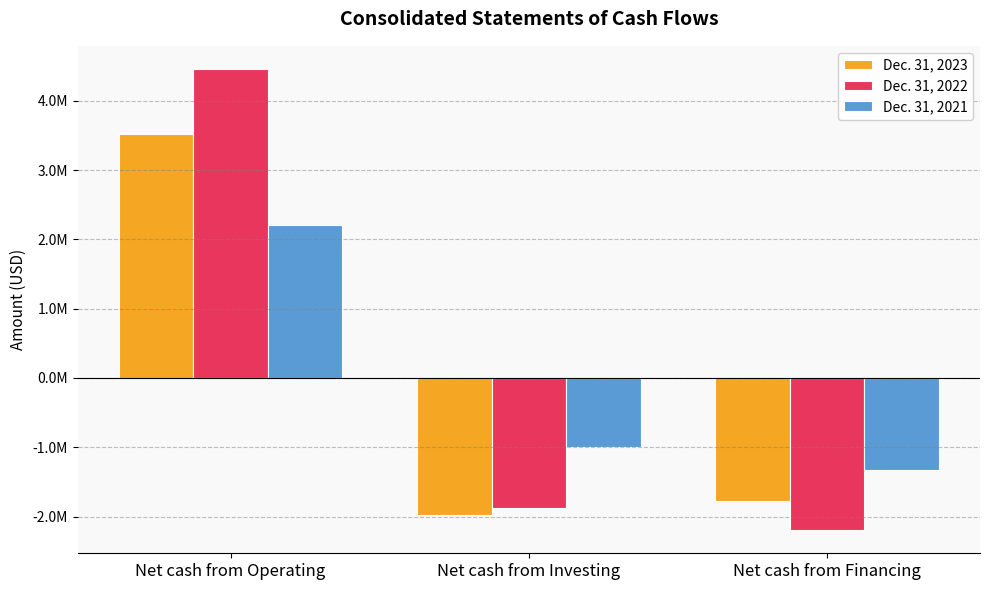

Reading left to right, list all the values displayed in this chart.

Dec. 31, 2023: 3519928	-1970249	-1777134
Dec. 31, 2022: 4460403	-1879269	-2196584
Dec. 31, 2021: 2204136	-999420	-1329469